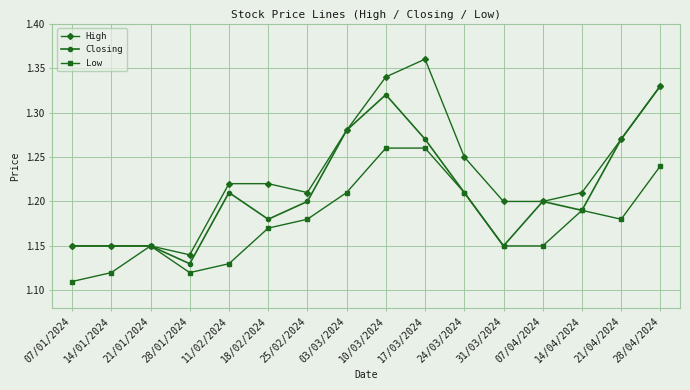

Is this an area chart (filled region under the line)?

No